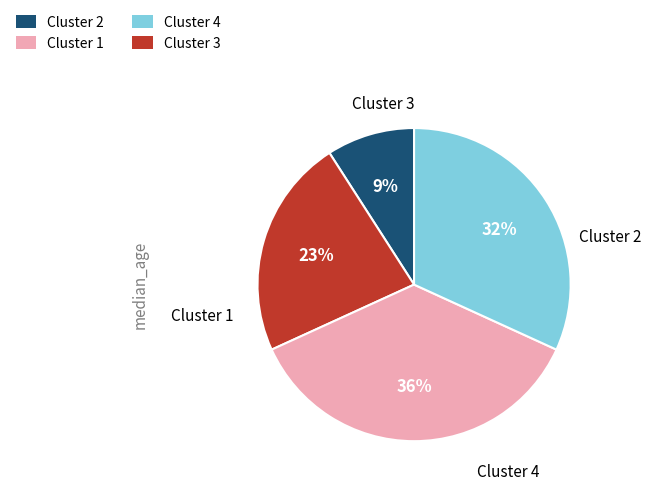

Does any single category account for the majority?

No